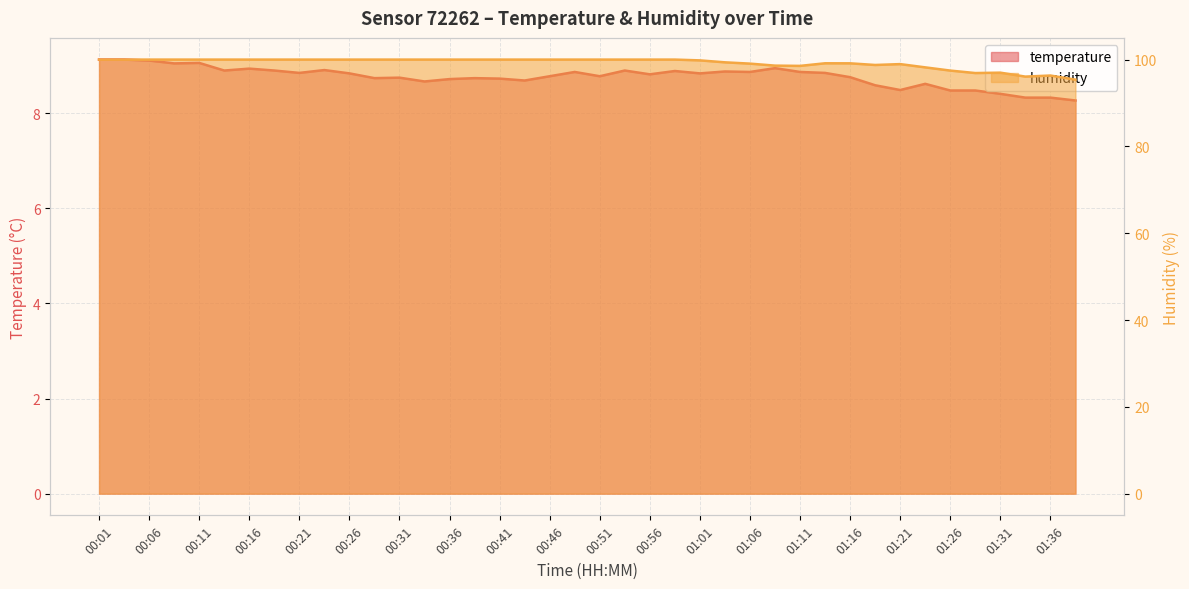

Is the value of humidity at 01:13 greater than the value of temperature at 00:56?

Yes